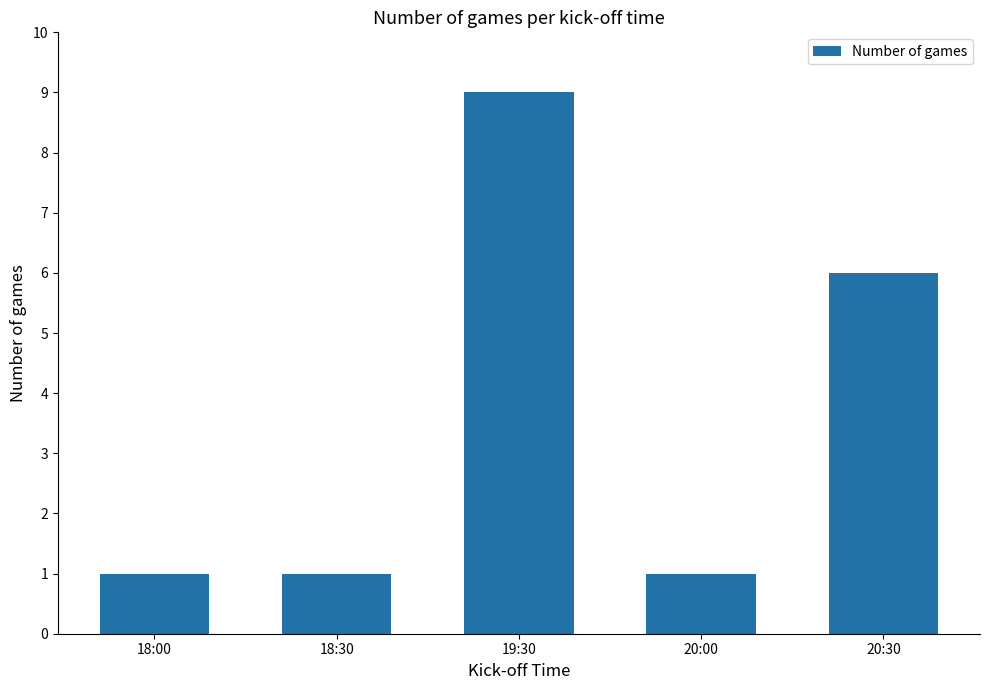

Between 18:00 and 20:30, which is larger?

20:30